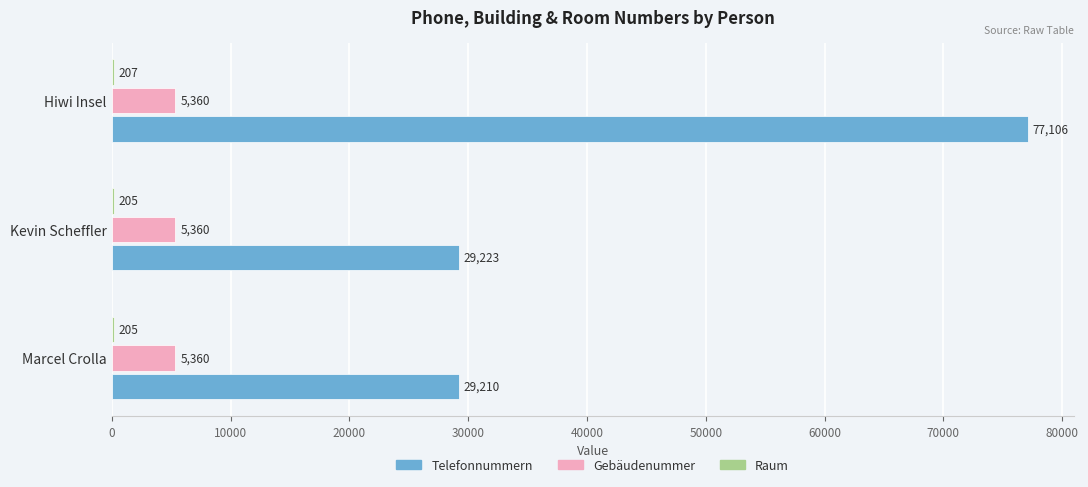

What is the total value across all series at Kevin Scheffler?

34788